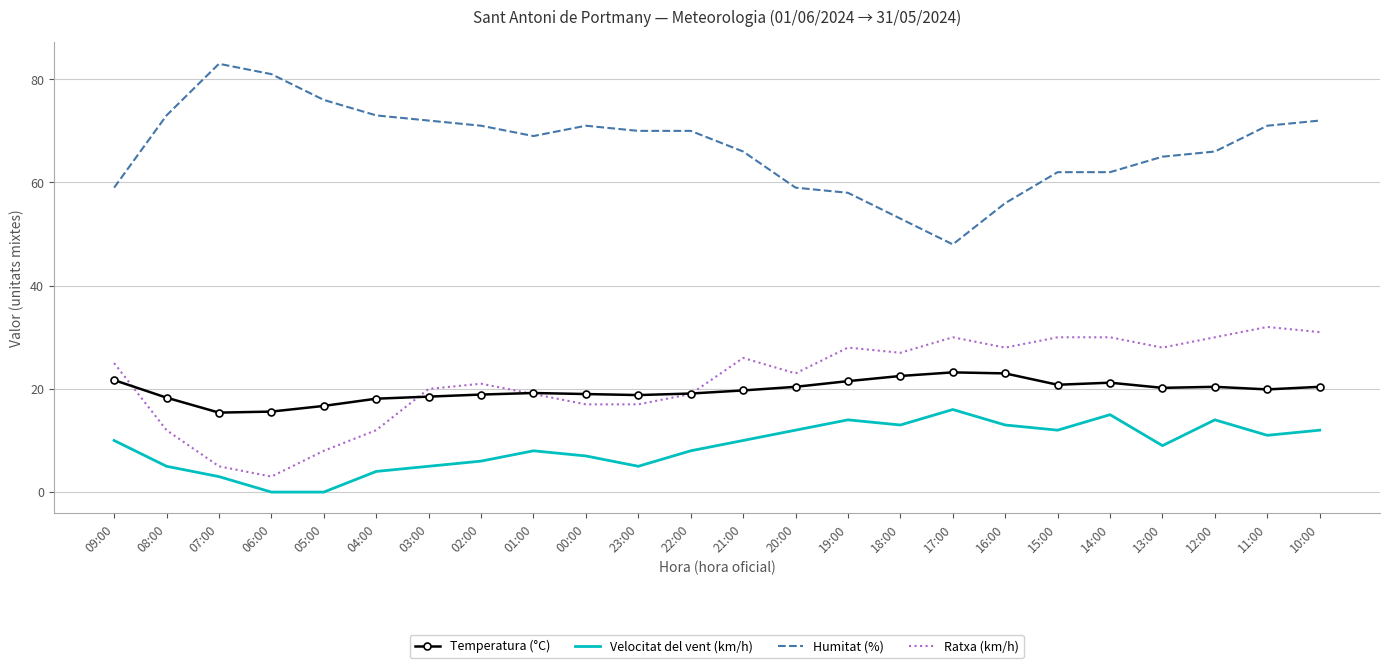

What is the difference between the highest and lowest values at 09:00?

49.0